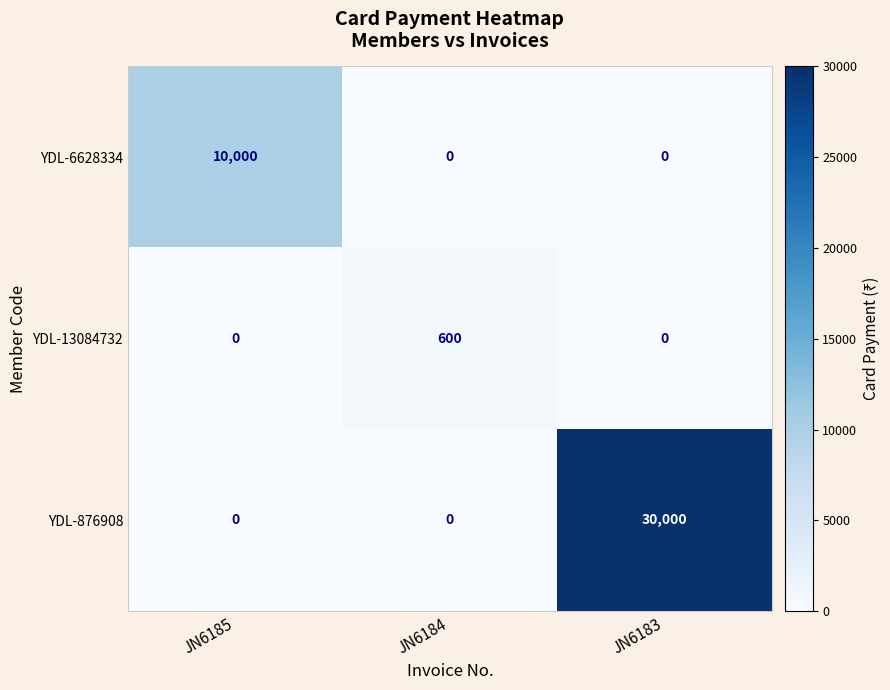

Reading right to left, list all the values displayed in this chart.

YDL-6628334: 0	0	10000
YDL-13084732: 0	600	0
YDL-876908: 30000	0	0